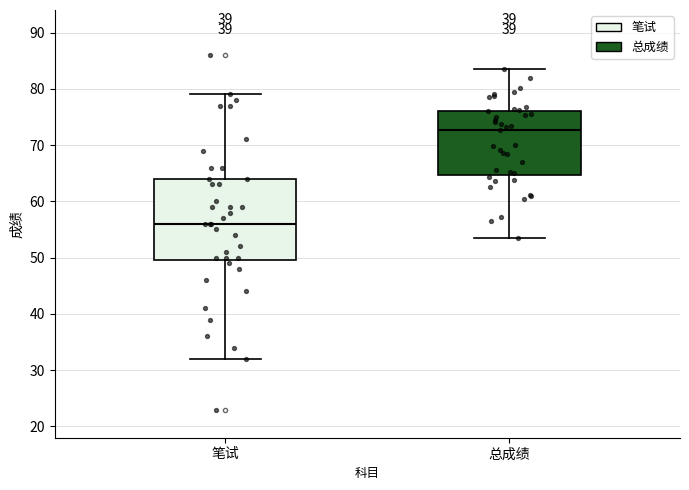

Comparing the boxes themselves (not the whiskers), which one is the tallest?

笔试